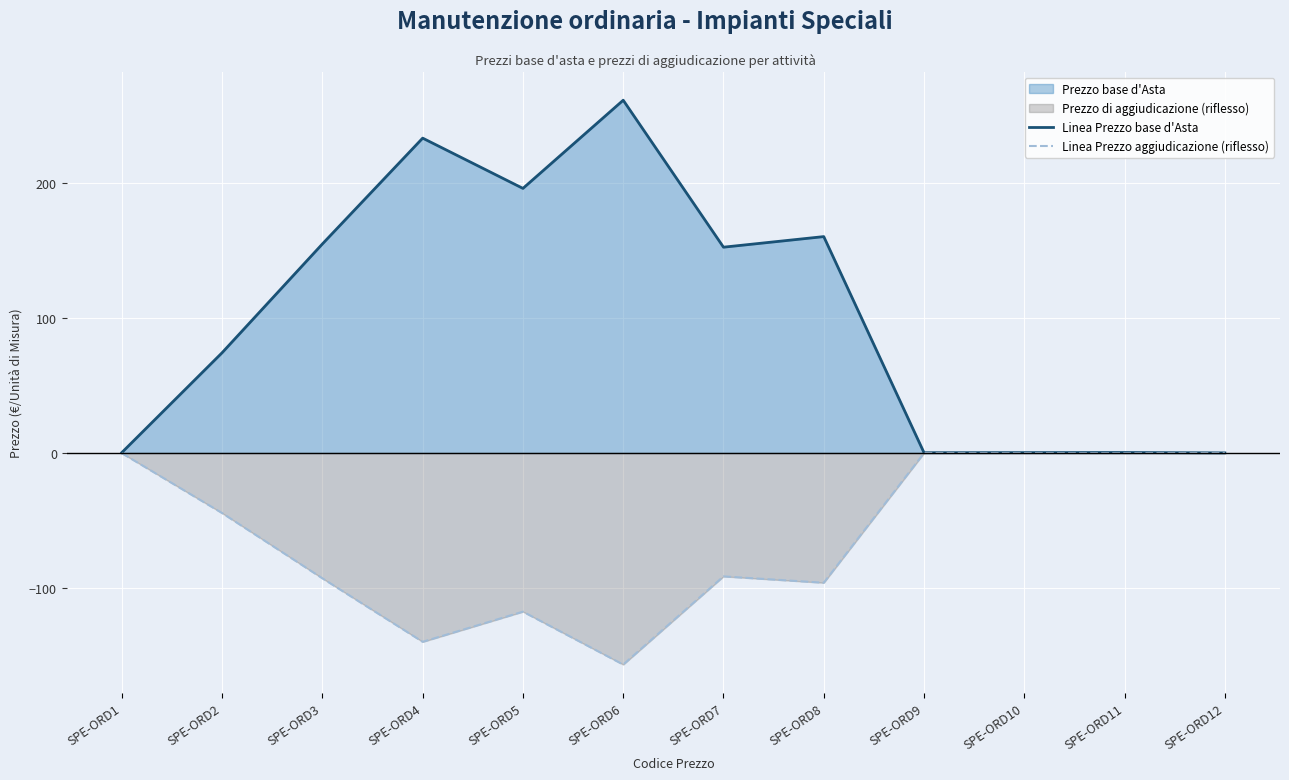

What is the difference between the second highest and minimum values in the Linea Prezzo aggiudicazione (riflesso) series?

156.7